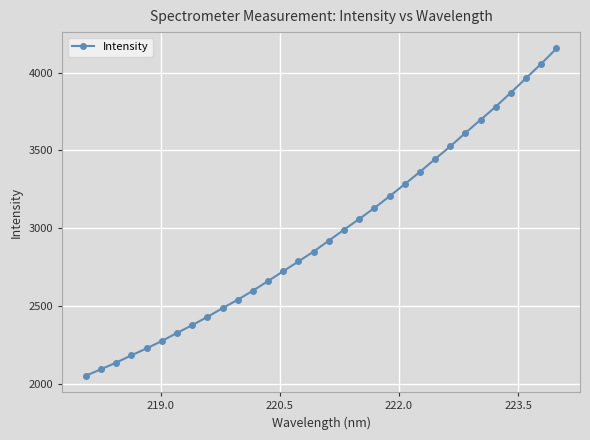

What is the sum of all values?

94858.8